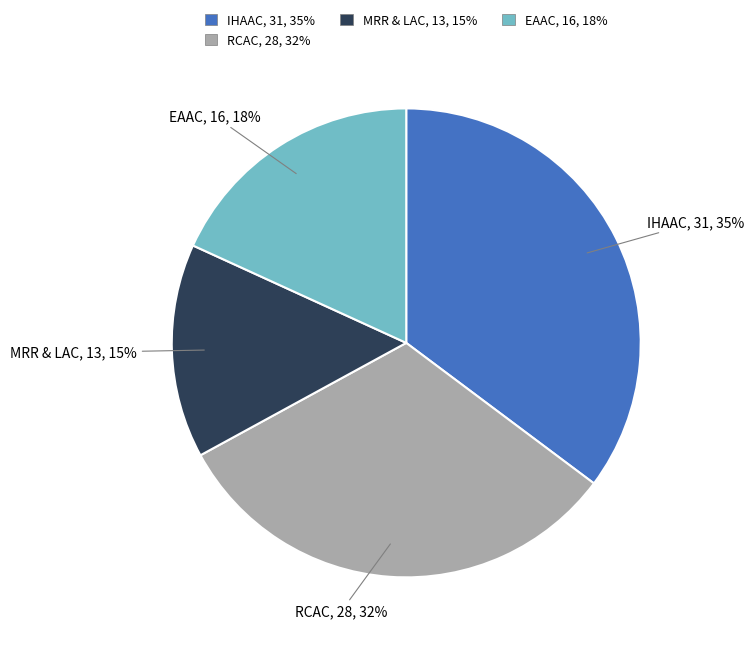

Does RCAC represent more than half of the total?

No